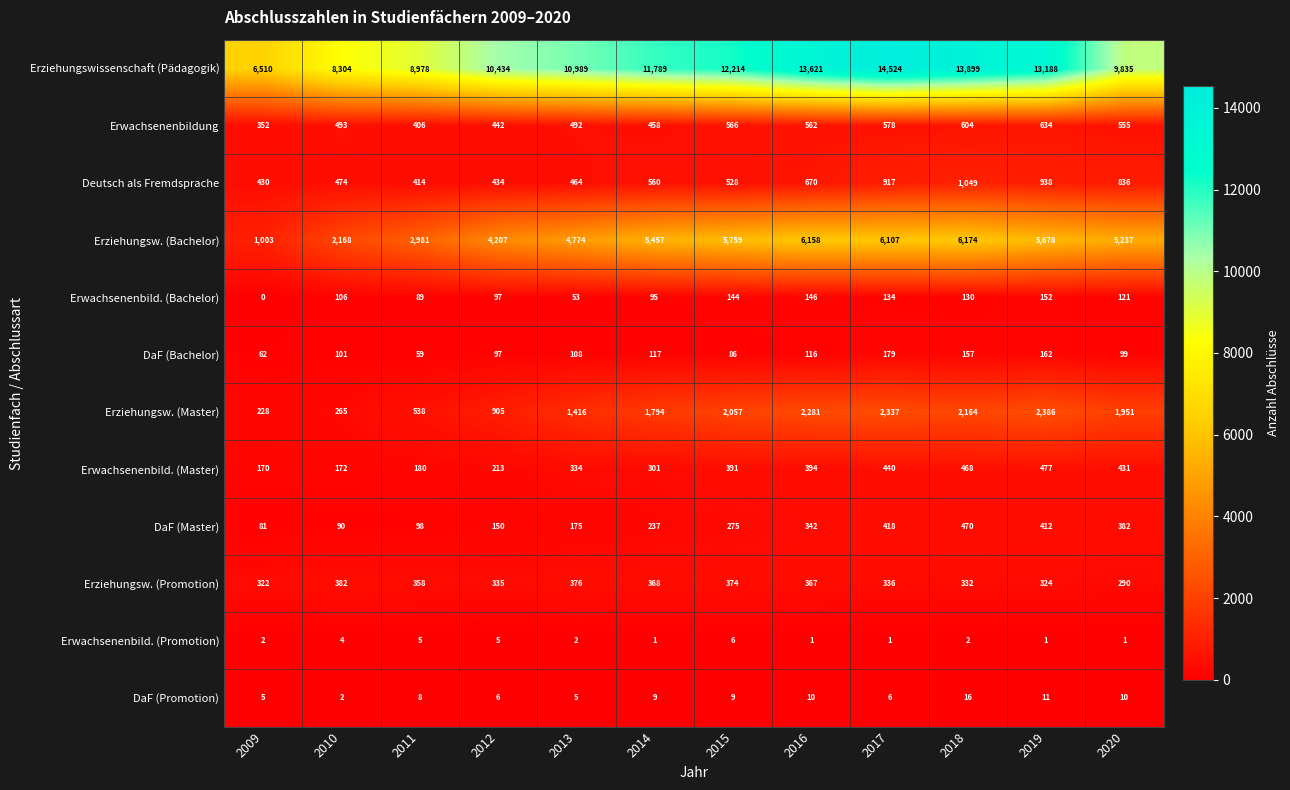

Rank the series by their maximum value, from lowest to highest.

Erwachsenenbild. (Promotion), DaF (Promotion), Erwachsenenbild. (Bachelor), DaF (Bachelor), Erziehungsw. (Promotion), DaF (Master), Erwachsenenbild. (Master), Erwachsenenbildung, Deutsch als Fremdsprache, Erziehungsw. (Master), Erziehungsw. (Bachelor), Erziehungswissenschaft (Pädagogik)